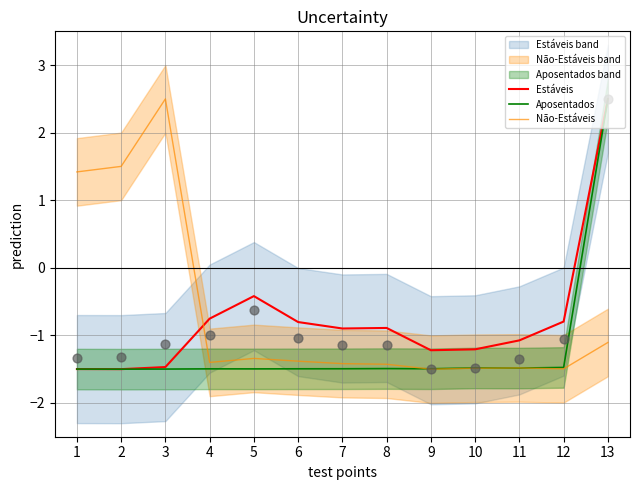

What are all the series names shown in the legend?

Estáveis, Aposentados, Não-Estáveis